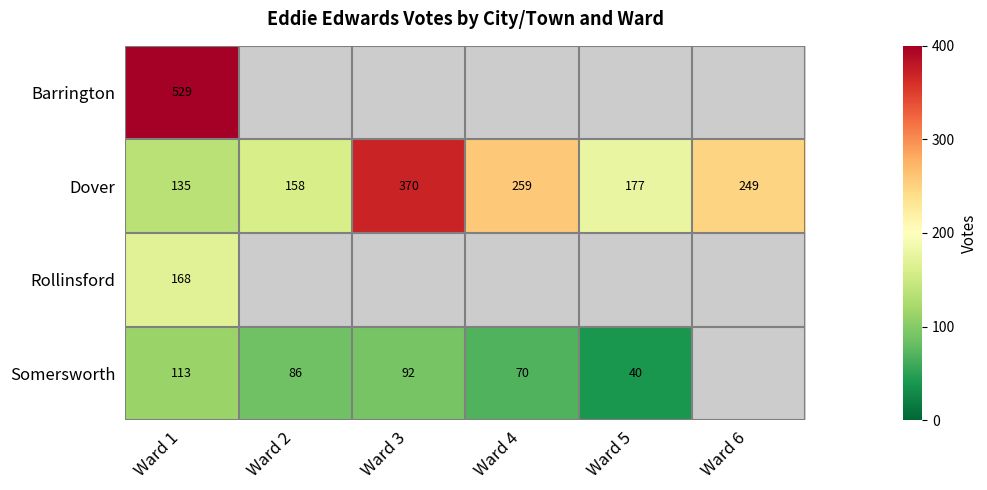

What is the maximum value shown in the chart?

529.0